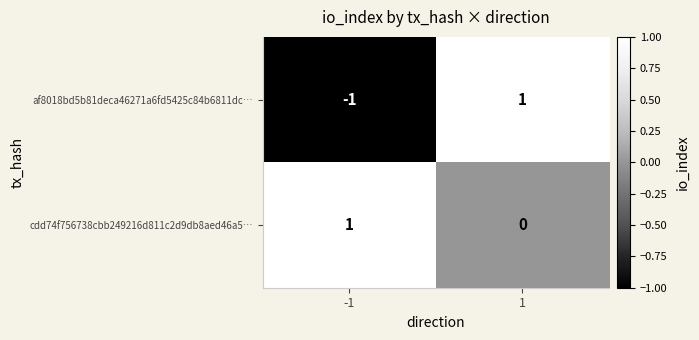

At how many categories does at least one series exceed 0?

2